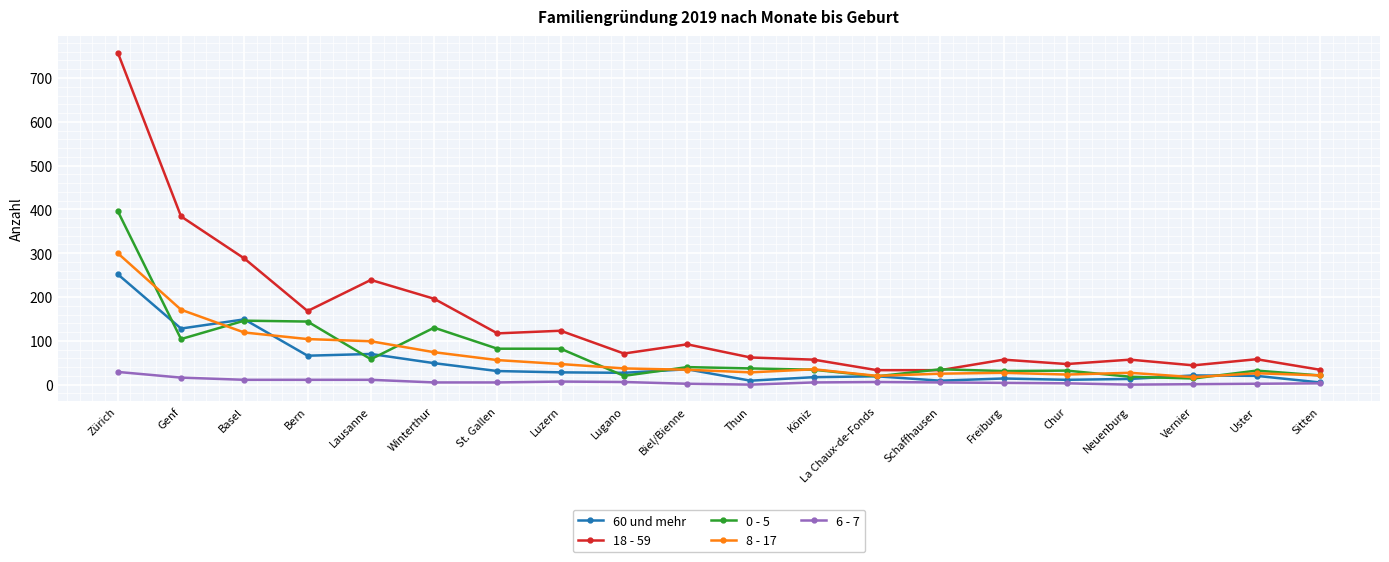

What is the label of the 7th point from the left?

St. Gallen